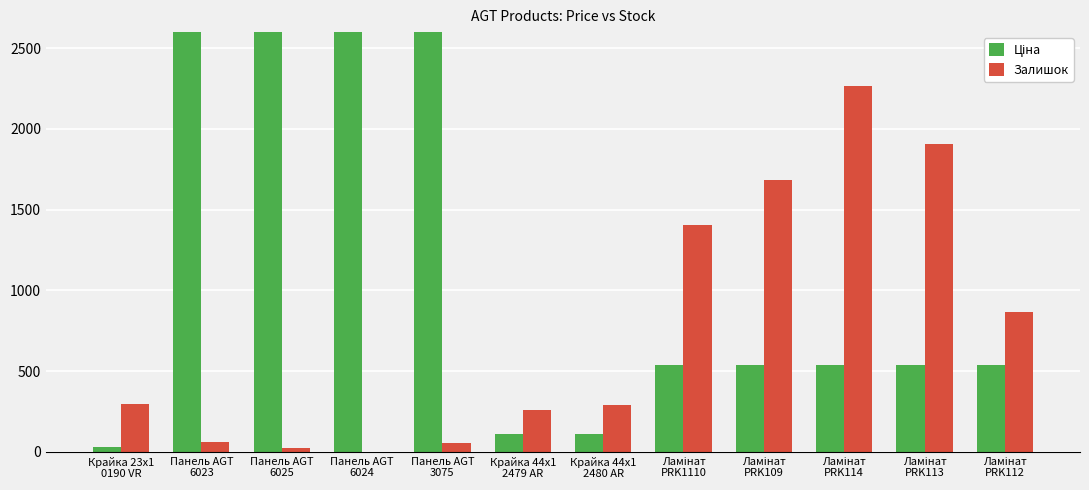

Between Крайка 44x1
2479 AR and Ламінат
PRK112, which is larger?

Ламінат
PRK112